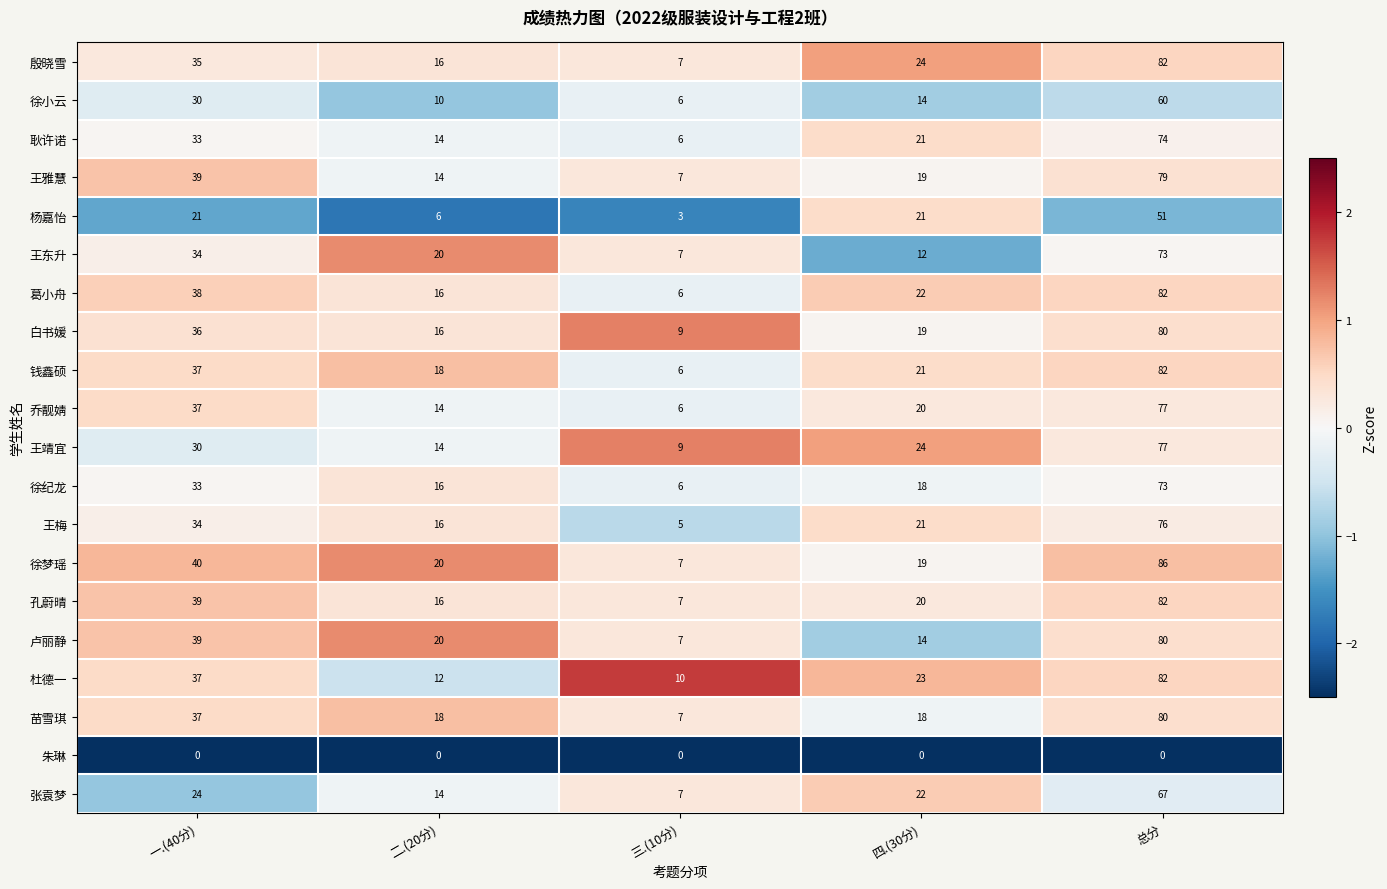

The 乔靓婧 series shows 137 at 总分. True or false?

False